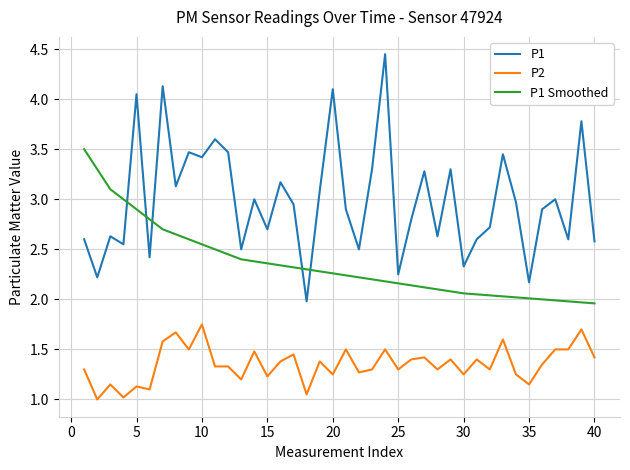

Which series has the widest spread of values?

P1